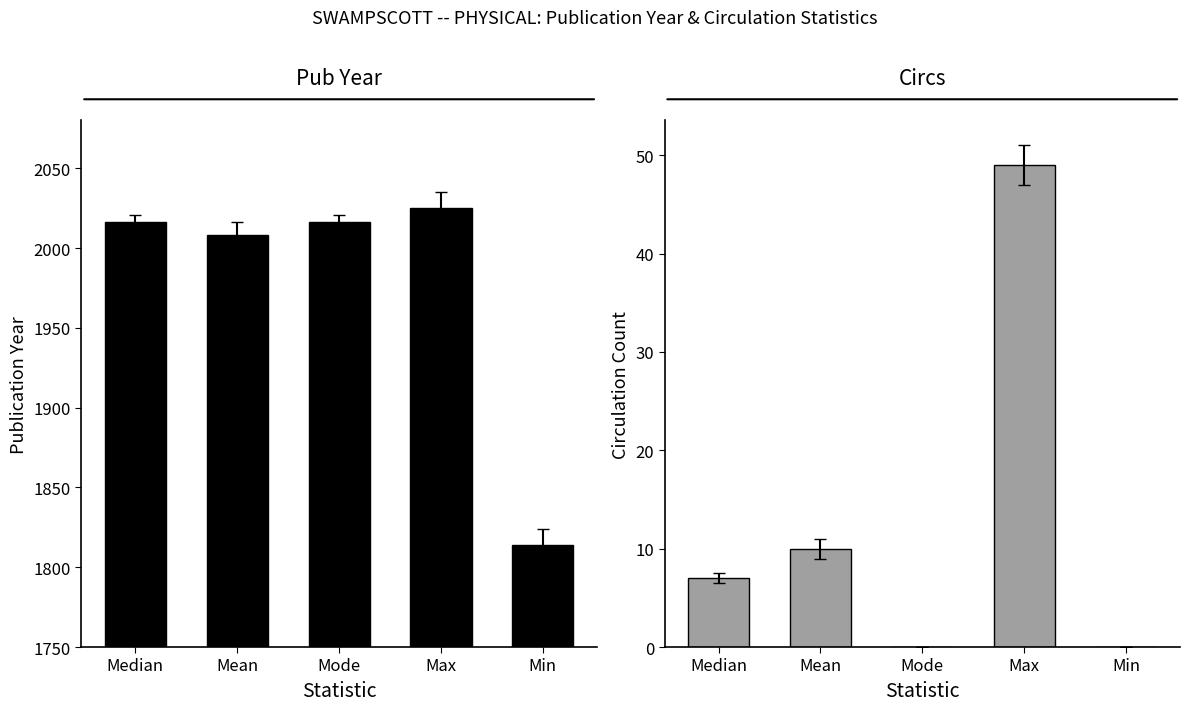

Which series has the largest total across all categories?

Pub Year